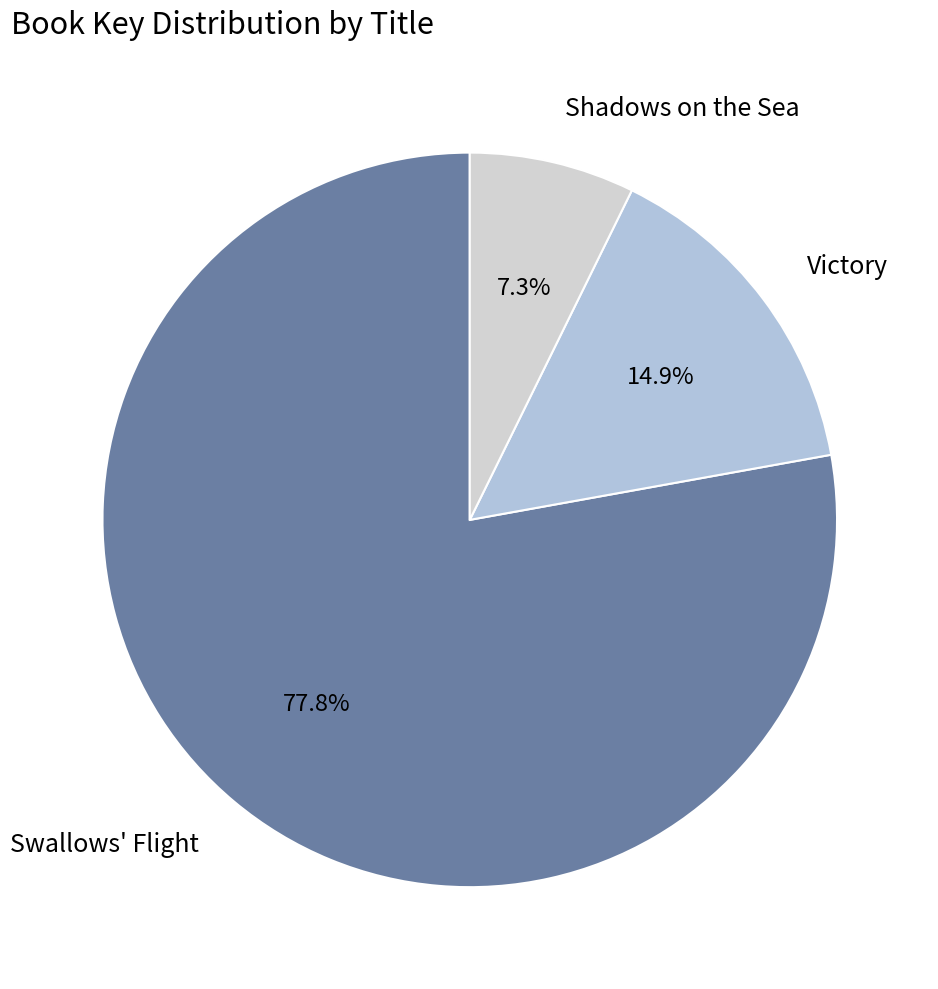

How many slices are in this pie chart?

3